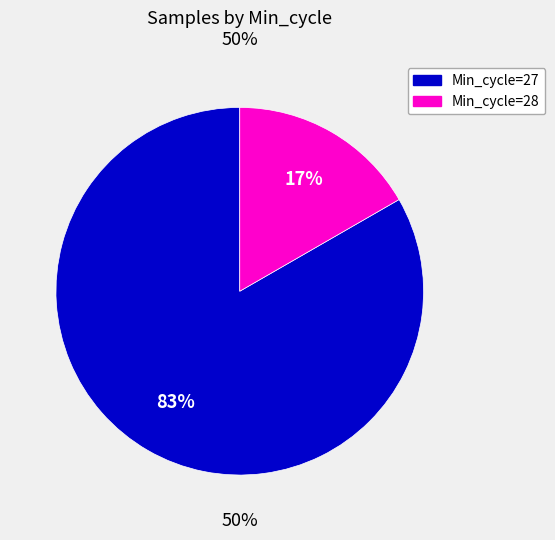

Is it true that 28 is 16% of the pie?

False